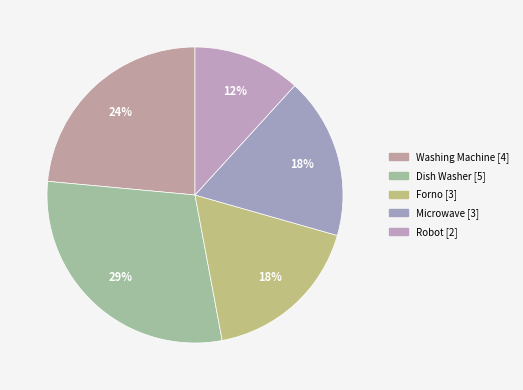

How many segments does this pie chart have?

5